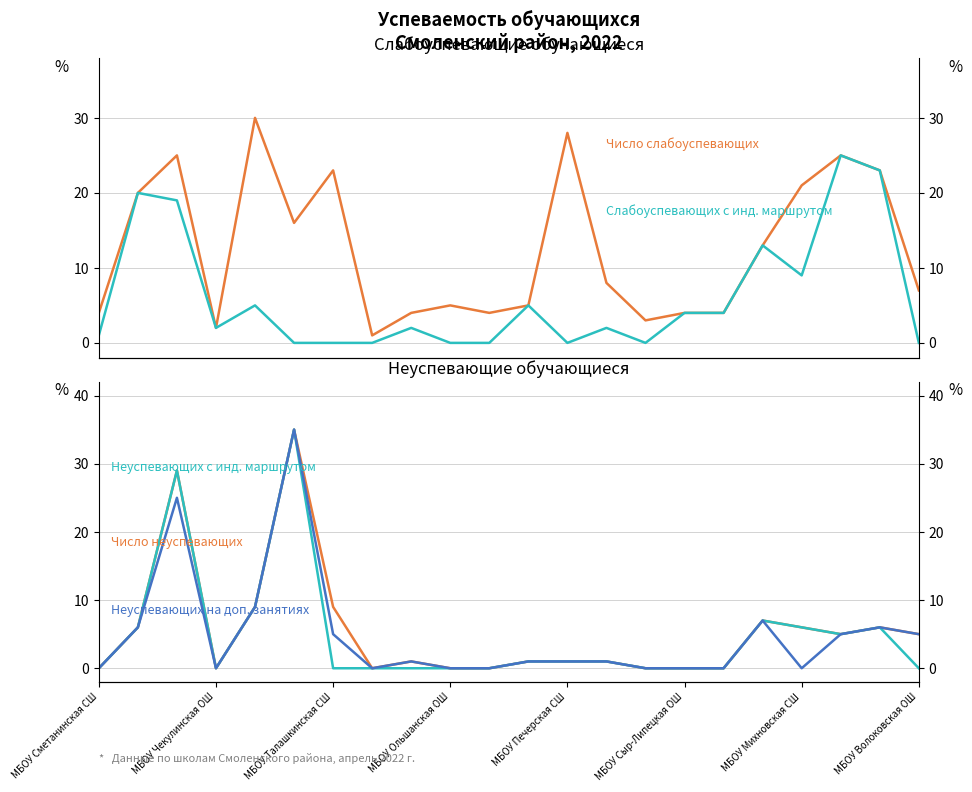

What is the total value across all series at 19?

65